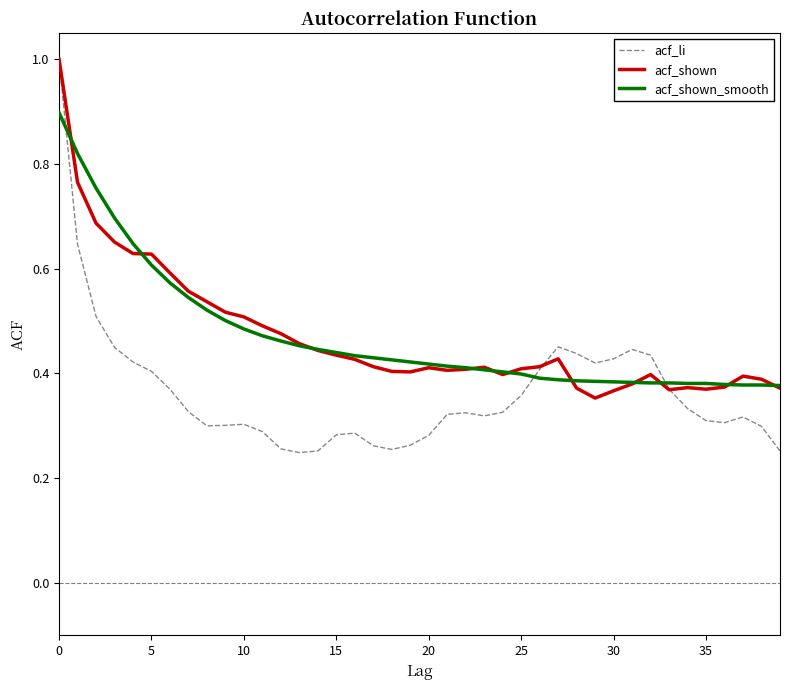

What is the highest value of the acf_shown_smooth series?

0.9